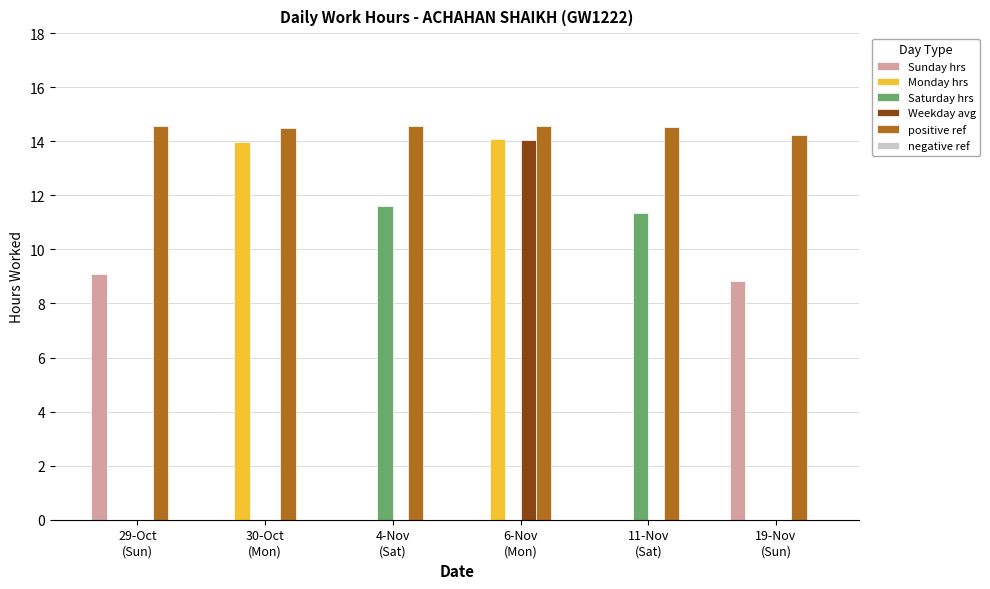

How many groups of bars are there?

6